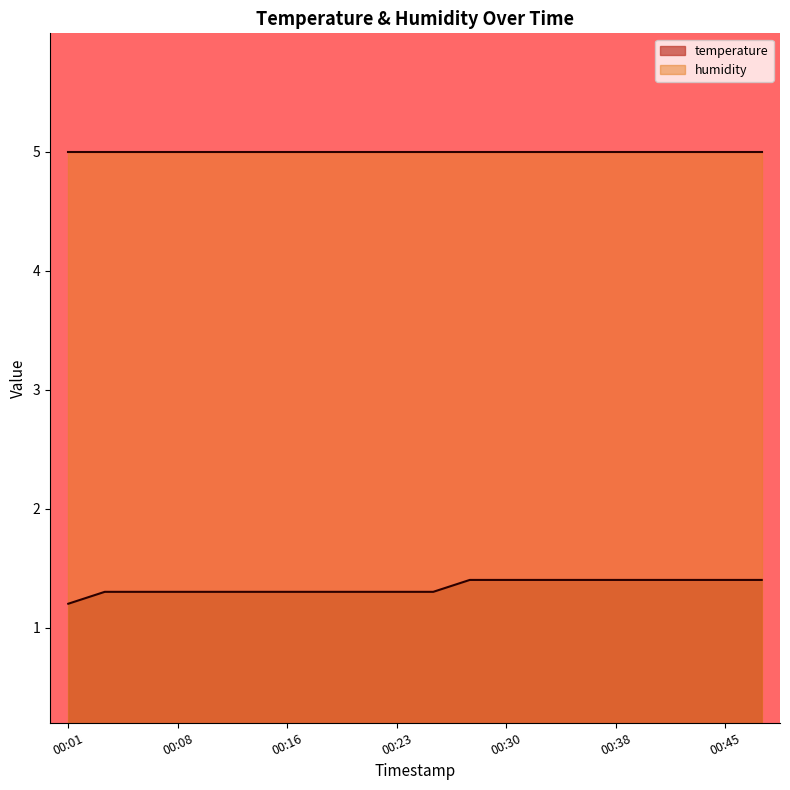

List the labels in order of value, smallest first.

00:01, 00:03, 00:06, 00:08, 00:11, 00:13, 00:16, 00:18, 00:21, 00:23, 00:26, 00:28, 00:30, 00:33, 00:35, 00:38, 00:40, 00:43, 00:45, 00:48